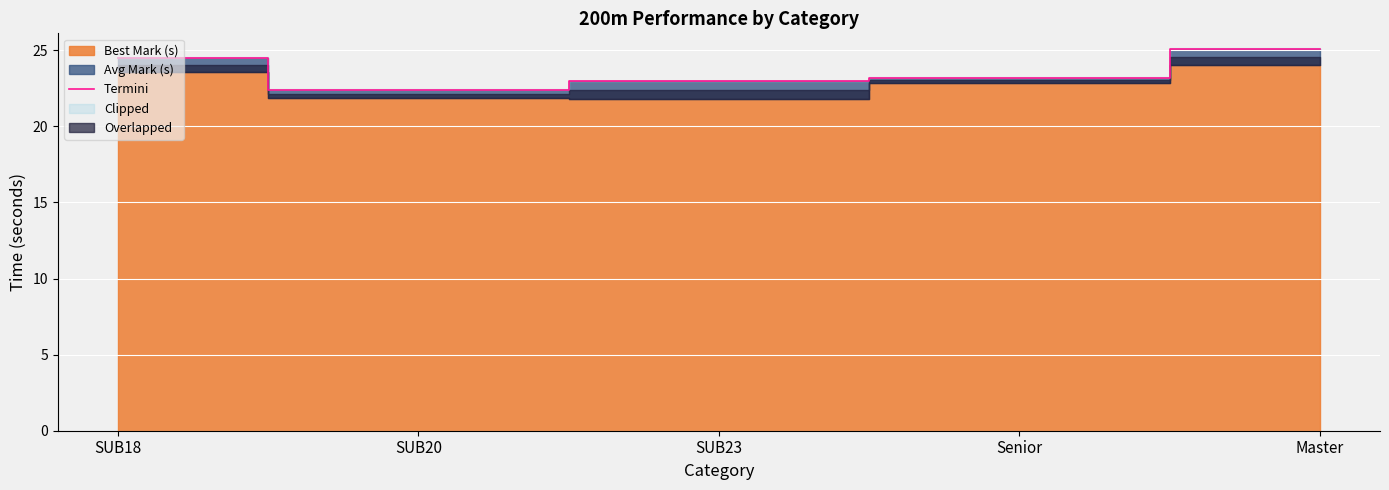

At which category does the data reach its first local valley?

SUB20